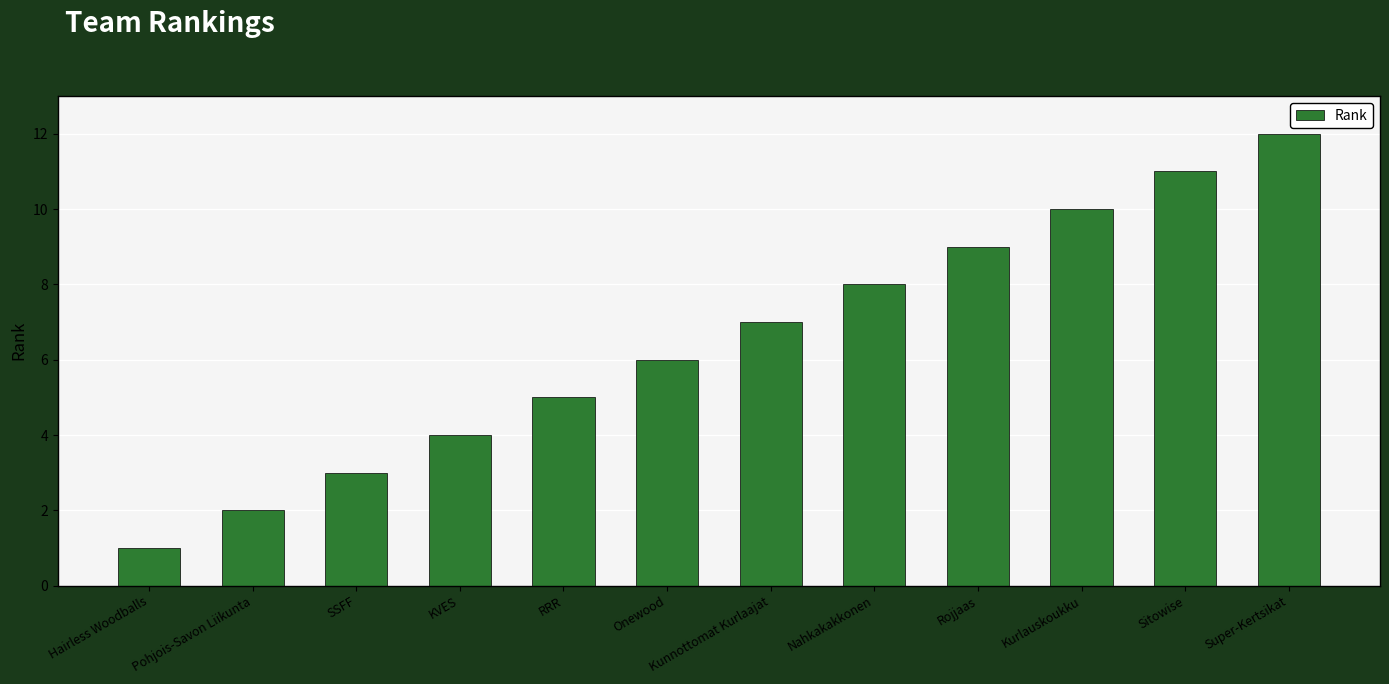

What is the greatest value displayed?

12